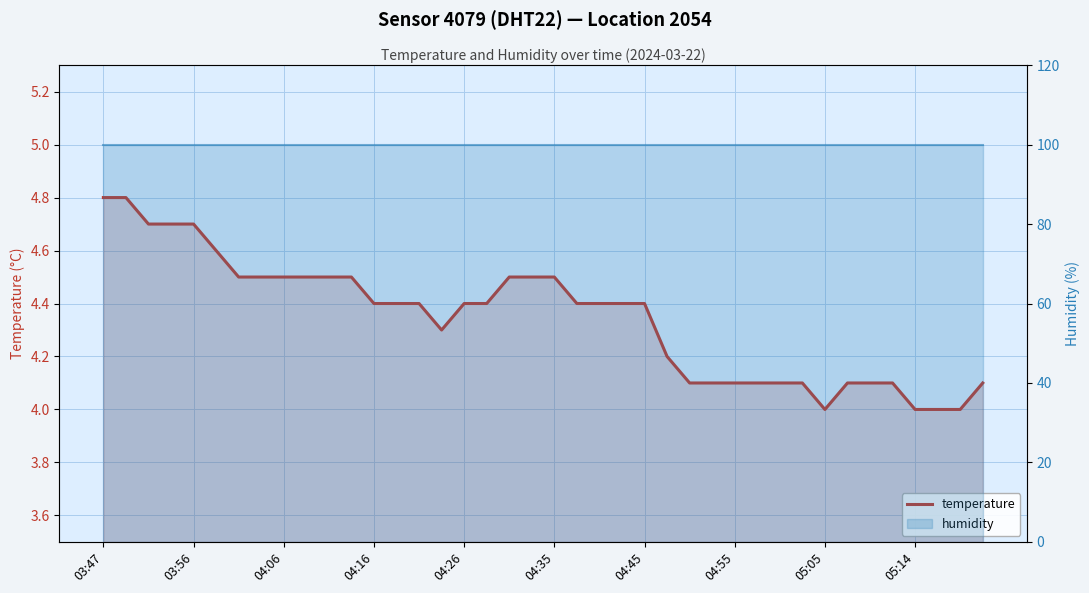

How many values are between 4 and 5?

40